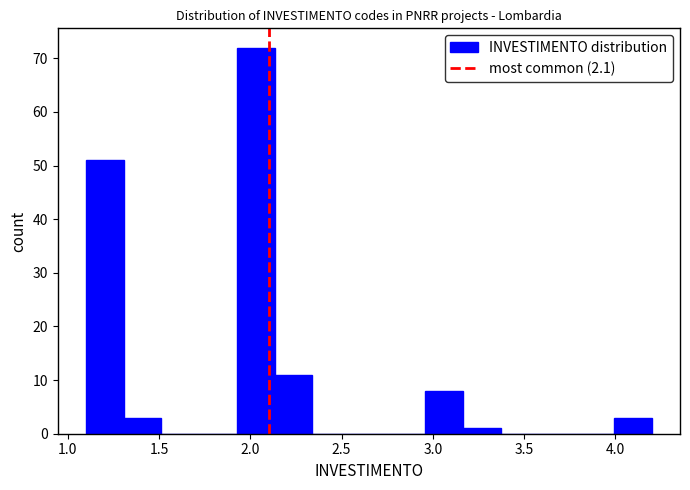

Reading left to right, list every bar in this chart as the range it spans on the x-axis followed by its height. Neither the bar edges nor the heights are printed on the chart, so give them approximately, as read against the axes.

1.10 to 1.30: 51
1.30 to 1.50: 3
1.50 to 1.70: 0
1.70 to 1.95: 0
1.95 to 2.15: 72
2.15 to 2.35: 11
2.35 to 2.55: 0
2.55 to 2.75: 0
2.75 to 2.95: 0
2.95 to 3.15: 8
3.15 to 3.35: 1
3.35 to 3.60: 0
3.60 to 3.80: 0
3.80 to 4.00: 0
4.00 to 4.20: 3